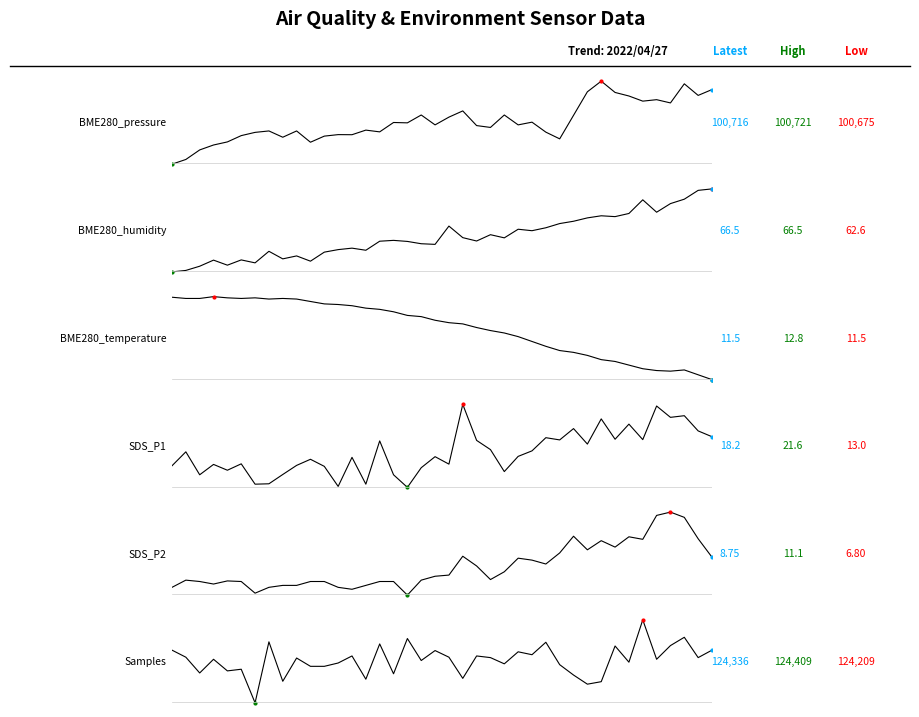

Which series has the largest total across all categories?

Samples